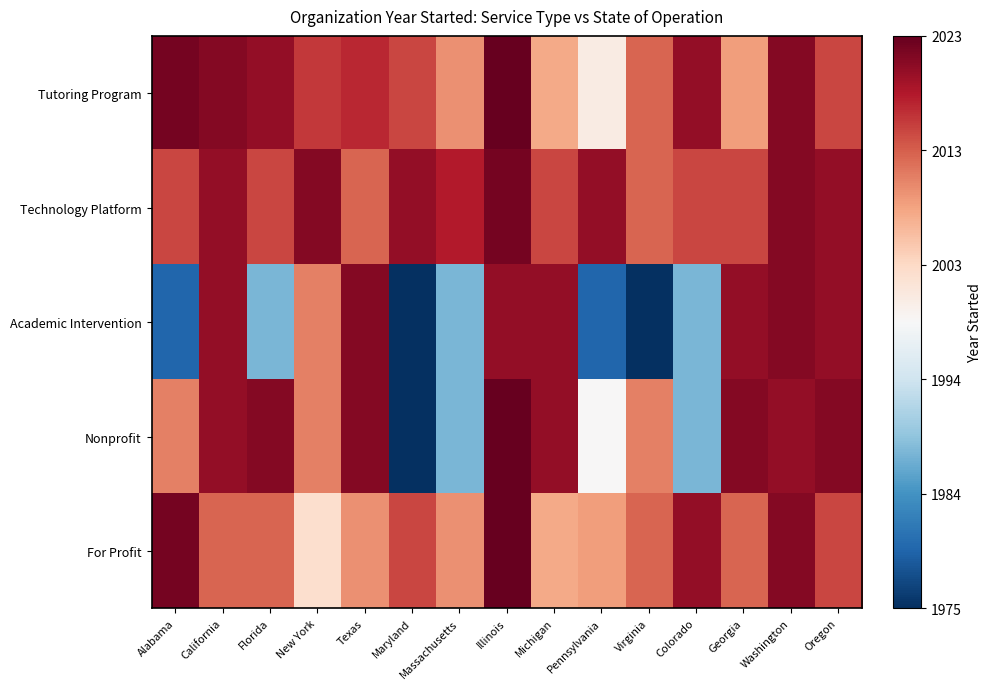

Which series changed the most between California and Maryland?

Academic Intervention